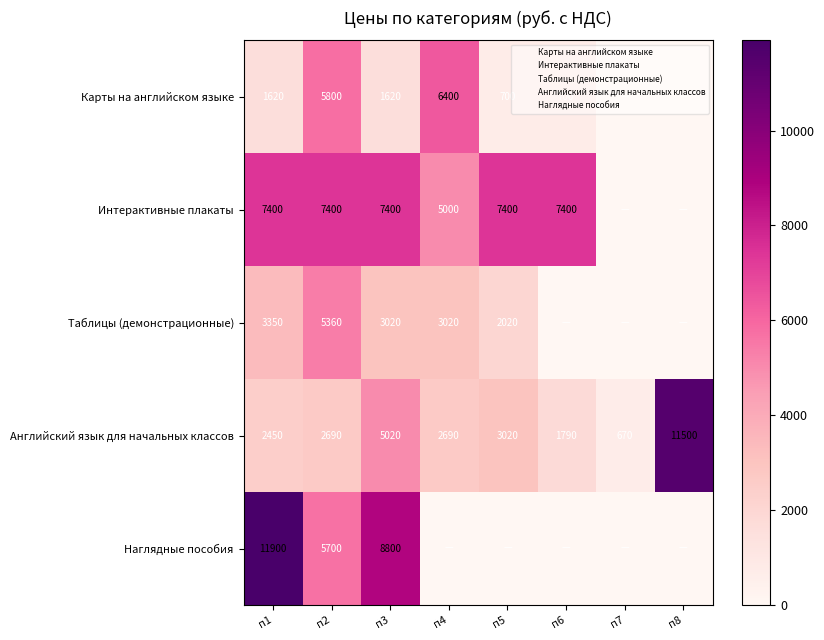

True or false: Таблицы (демонстрационные) has a value of 880 at п5.

False